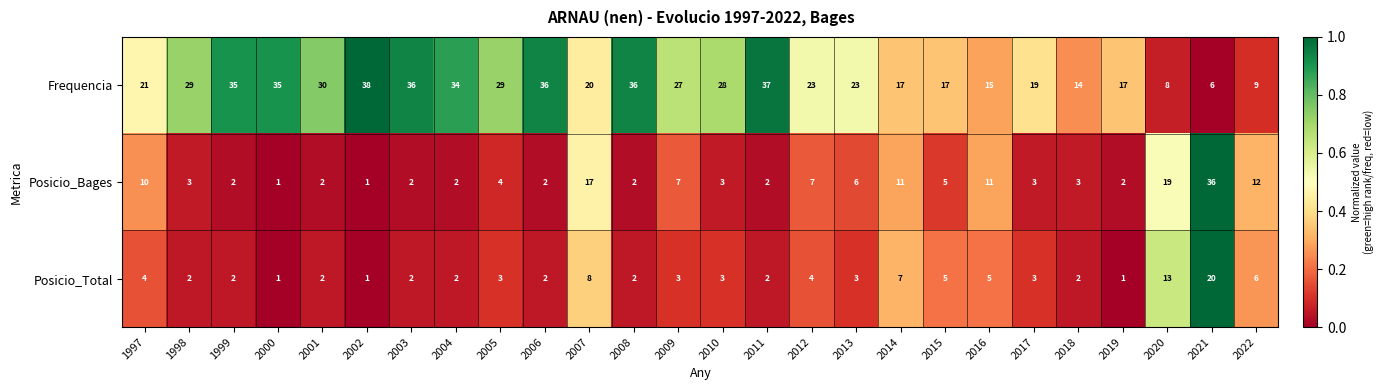

At which category is the sum across all series the highest?

2021